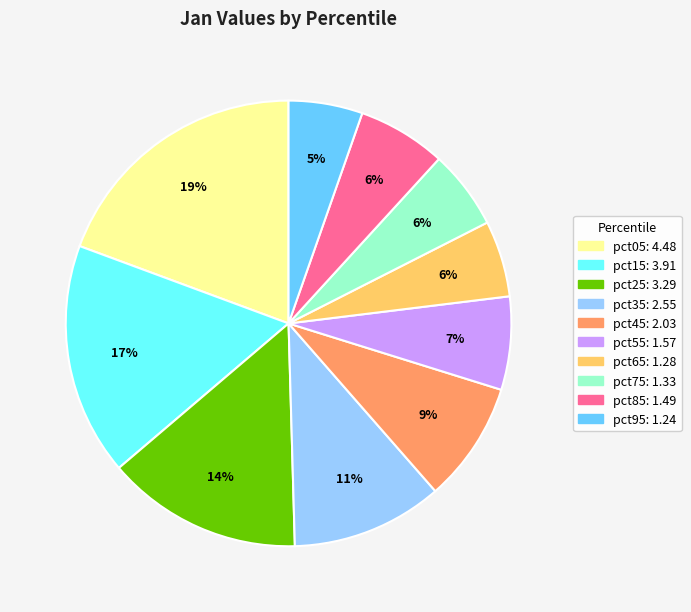

Which category has the biggest portion of the pie?

pct05